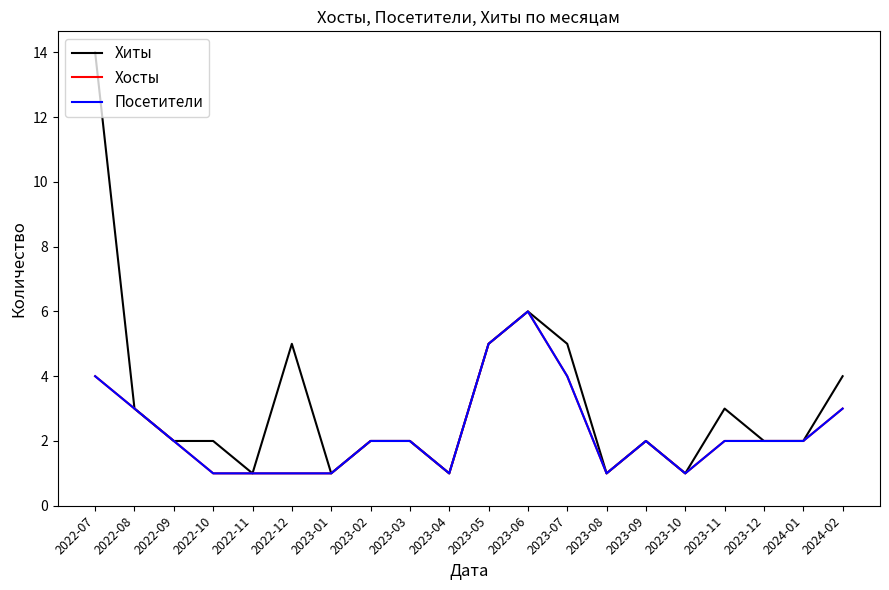

Is this an area chart (filled region under the line)?

No